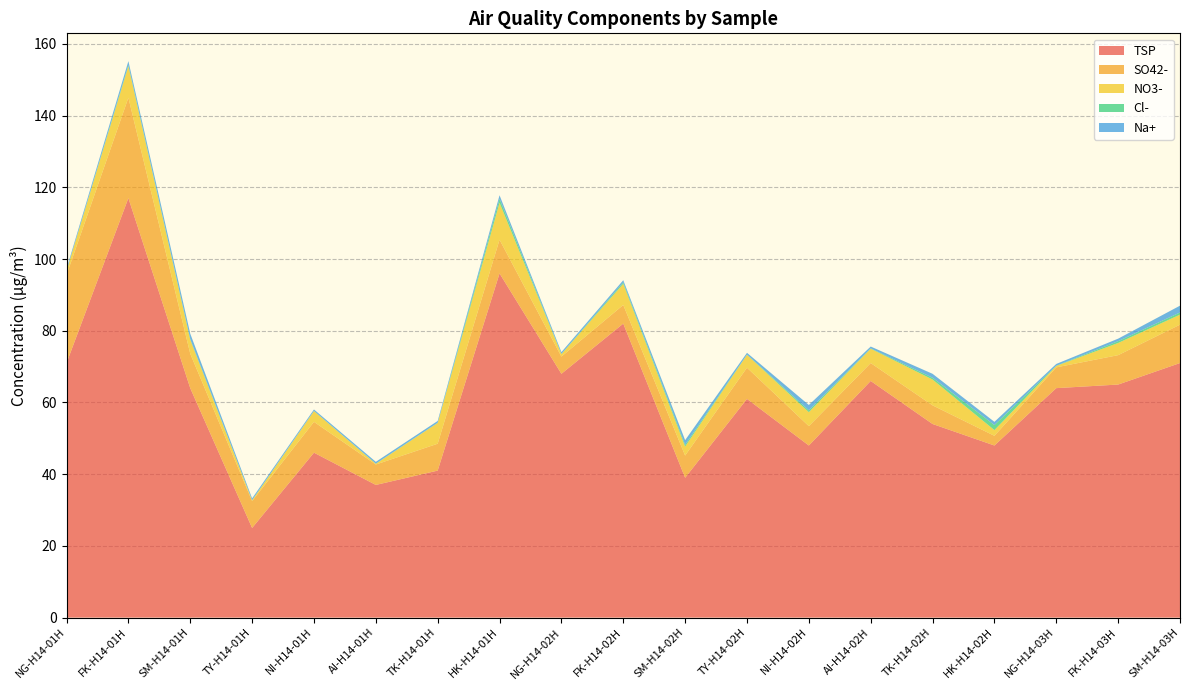

Reading left to right, transcribe all the data shown in this chart.

TSP: NG-H14-01H=71.0	FK-H14-01H=117.0	SM-H14-01H=64.0	TY-H14-01H=25.0	NI-H14-01H=46.0	AI-H14-01H=37.0	TK-H14-01H=41.0	HK-H14-01H=96.0	NG-H14-02H=68.0	FK-H14-02H=82.0	SM-H14-02H=39.0	TY-H14-02H=61.0	NI-H14-02H=48.0	AI-H14-02H=66.0	TK-H14-02H=54.0	HK-H14-02H=48.0	NG-H14-03H=64.0	FK-H14-03H=65.0	SM-H14-03H=71.0
SO42-: NG-H14-01H=24.6	FK-H14-01H=28.0	SM-H14-01H=9.6	TY-H14-01H=7.5	NI-H14-01H=8.6	AI-H14-01H=5.7	TK-H14-01H=7.5	HK-H14-01H=9.4	NG-H14-02H=4.8	FK-H14-02H=5.2	SM-H14-02H=6.2	TY-H14-02H=8.7	NI-H14-02H=5.4	AI-H14-02H=5.0	TK-H14-02H=5.2	HK-H14-02H=2.7	NG-H14-03H=5.8	FK-H14-03H=8.2	SM-H14-03H=10.7
NO3-: NG-H14-01H=1.1	FK-H14-01H=8.8	SM-H14-01H=3.9	TY-H14-01H=0.2	NI-H14-01H=3.0	AI-H14-01H=0.2	TK-H14-01H=5.8	HK-H14-01H=10.3	NG-H14-02H=0.7	FK-H14-02H=5.9	SM-H14-02H=2.5	TY-H14-02H=3.6	NI-H14-02H=3.9	AI-H14-02H=4.0	TK-H14-02H=7.2	HK-H14-02H=1.6	NG-H14-03H=0.4	FK-H14-03H=3.4	SM-H14-03H=2.8
Cl-: NG-H14-01H=0.1	FK-H14-01H=0.3	SM-H14-01H=0.2	TY-H14-01H=0.1	NI-H14-01H=0.1	AI-H14-01H=0.1	TK-H14-01H=0.1	HK-H14-01H=1.1	NG-H14-02H=0.1	FK-H14-02H=0.4	SM-H14-02H=0.5	TY-H14-02H=0.1	NI-H14-02H=0.5	AI-H14-02H=0.1	TK-H14-02H=0.5	HK-H14-02H=1.4	NG-H14-03H=0.1	FK-H14-03H=0.5	SM-H14-03H=0.6
Na+: NG-H14-01H=0.5	FK-H14-01H=1.1	SM-H14-01H=1.5	TY-H14-01H=0.5	NI-H14-01H=0.4	AI-H14-01H=0.5	TK-H14-01H=0.5	HK-H14-01H=1.0	NG-H14-02H=0.5	FK-H14-02H=0.6	SM-H14-02H=1.3	TY-H14-02H=0.5	NI-H14-02H=1.5	AI-H14-02H=0.5	TK-H14-02H=1.1	HK-H14-02H=0.9	NG-H14-03H=0.5	FK-H14-03H=0.7	SM-H14-03H=1.9